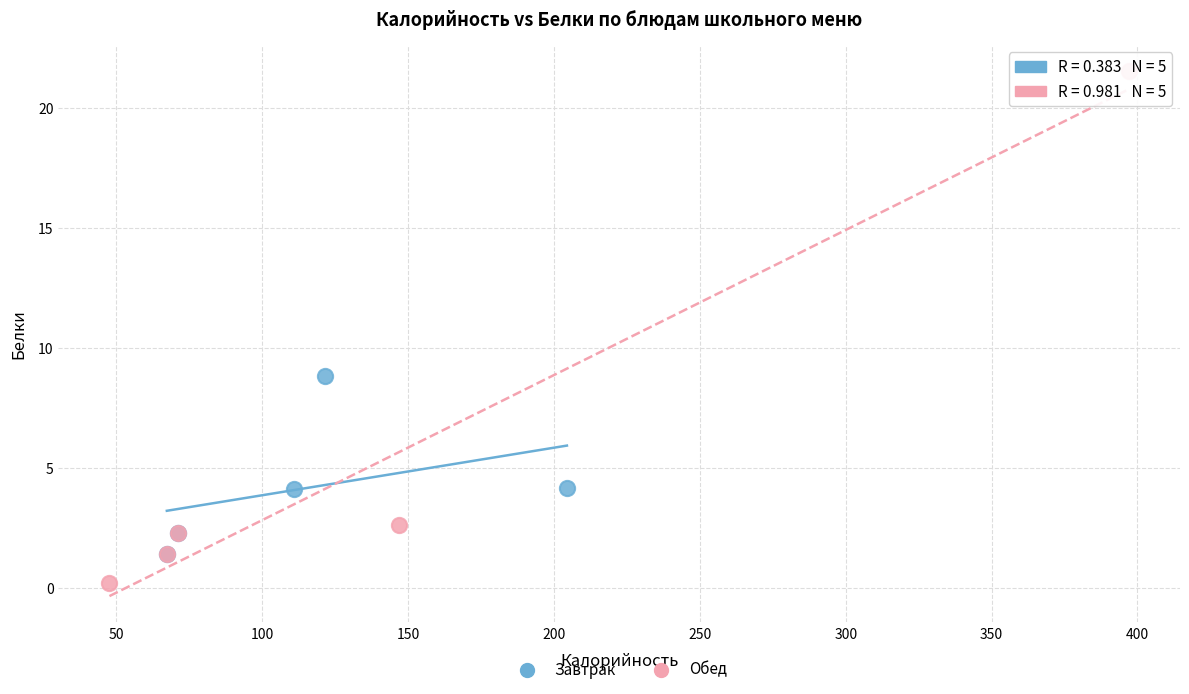

Which series contains the lowest Y value?

Обед